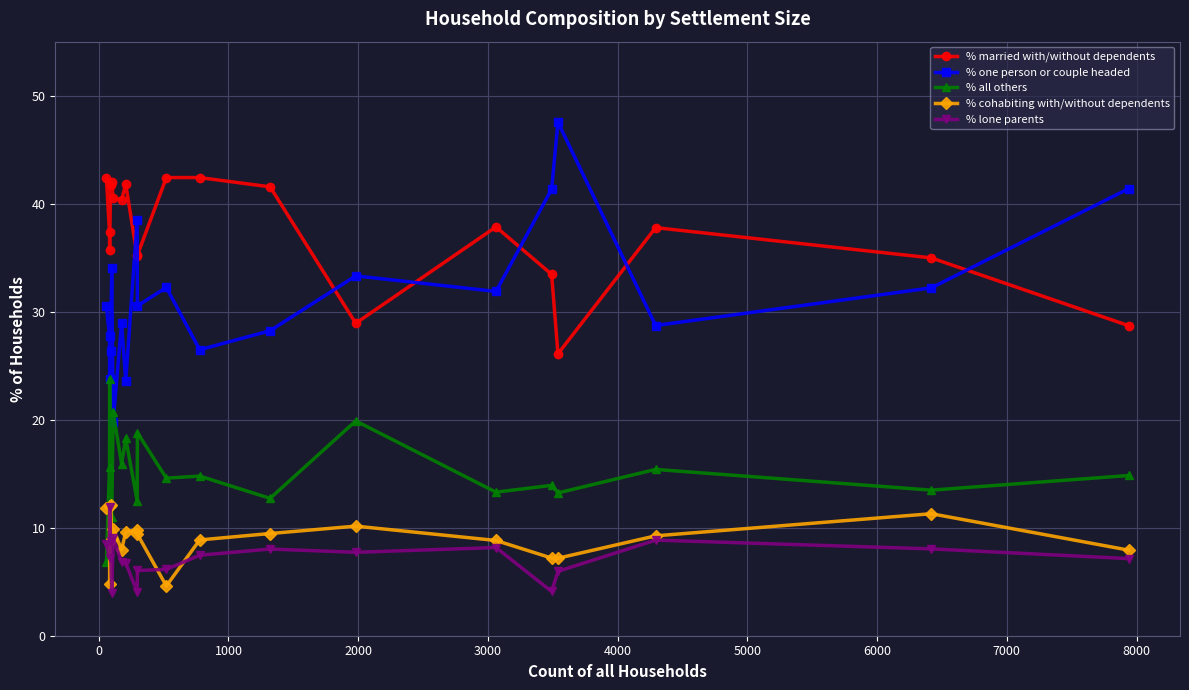

What is the minimum value for % lone parents?

4.0